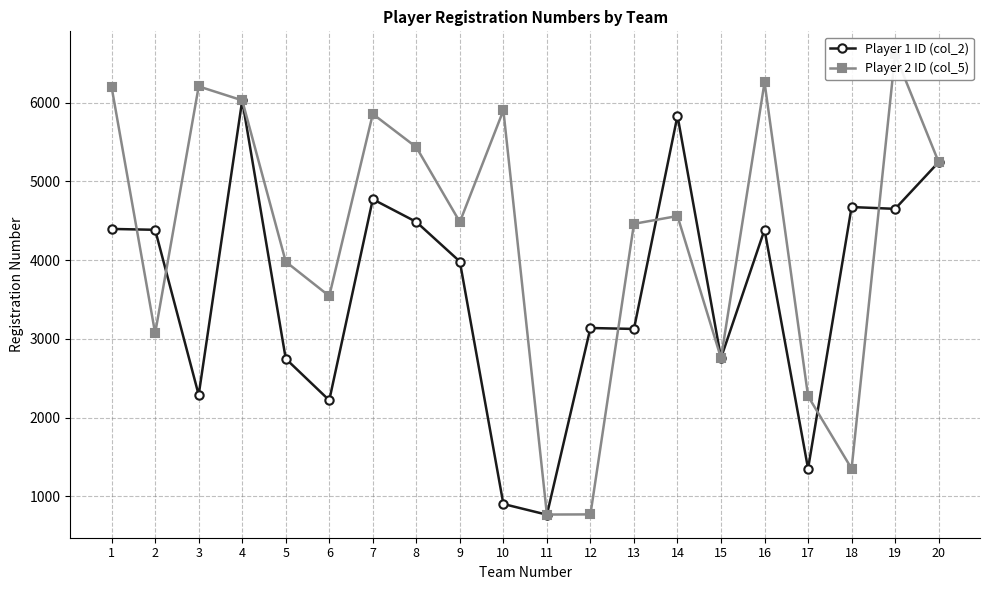

What is the total value across all series at 20?

10491